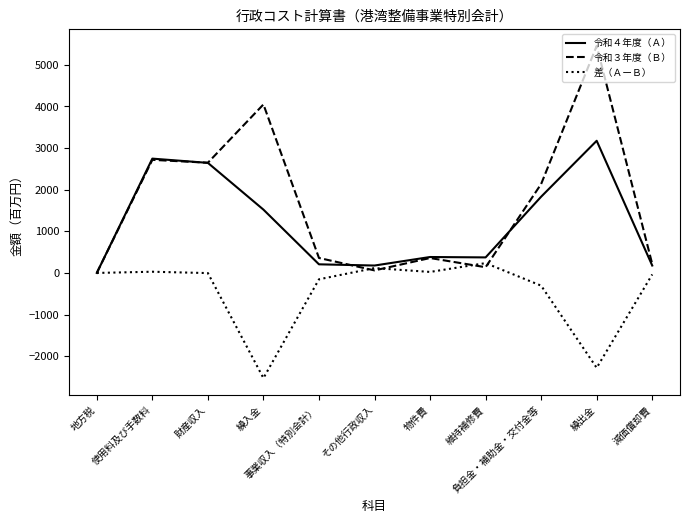

What is the smallest value displayed?

-2527.6